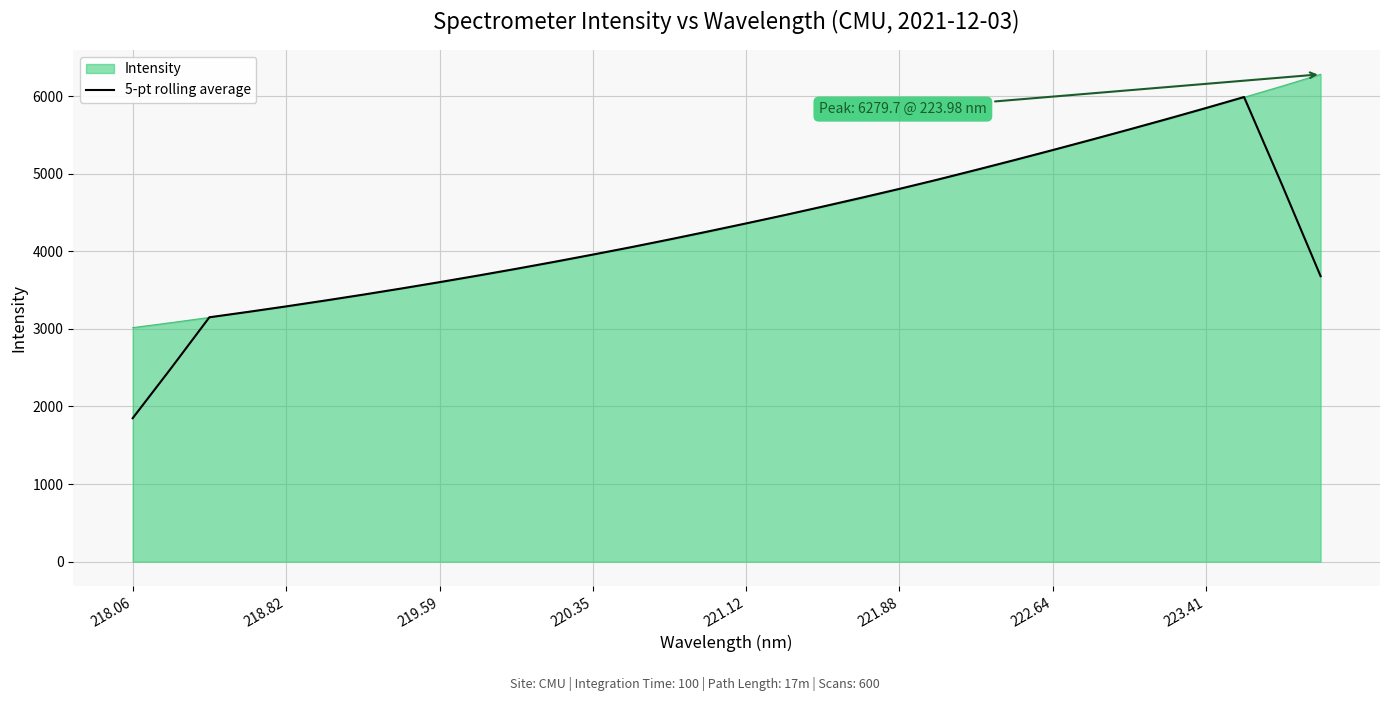

Which series has the largest range (max minus min)?

5-pt rolling average